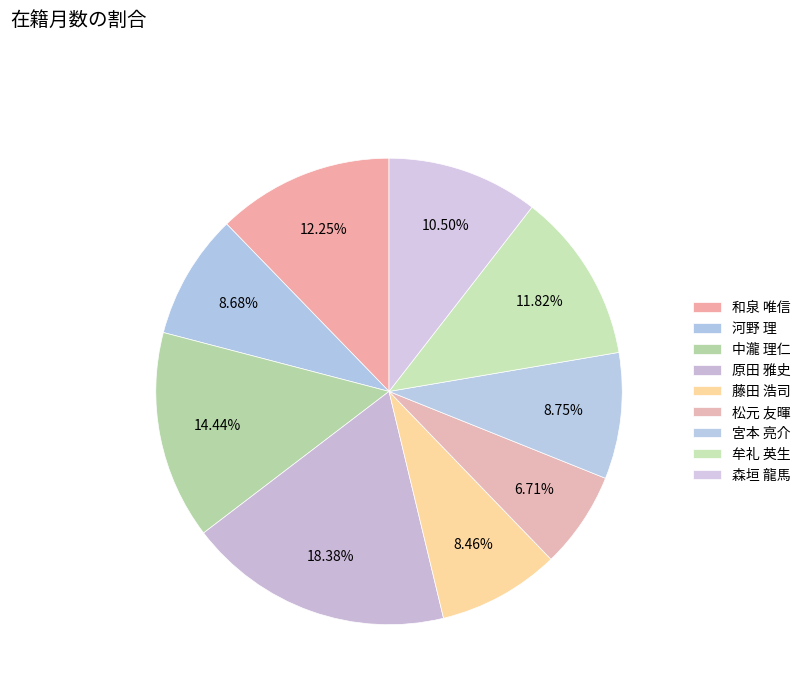

Which category has the smallest portion of the pie?

松元 友暉